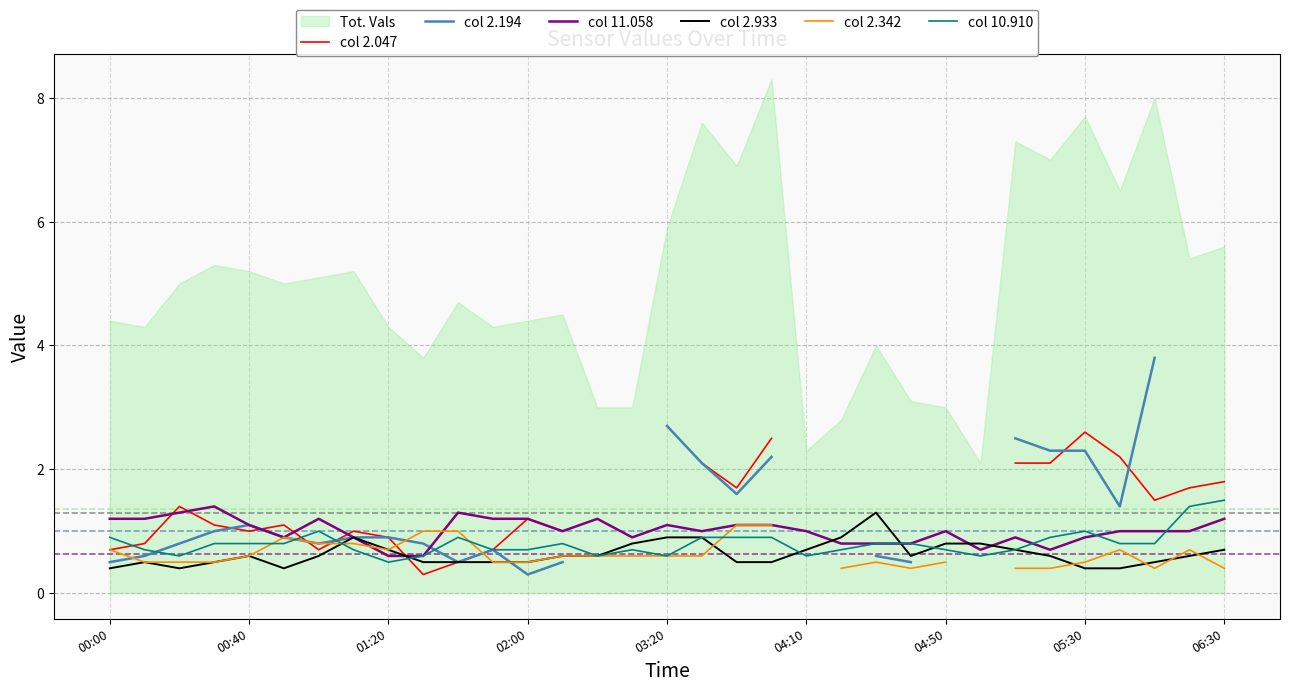

The value of col 2.933 at 05:30 is 0.7. True or false?

False